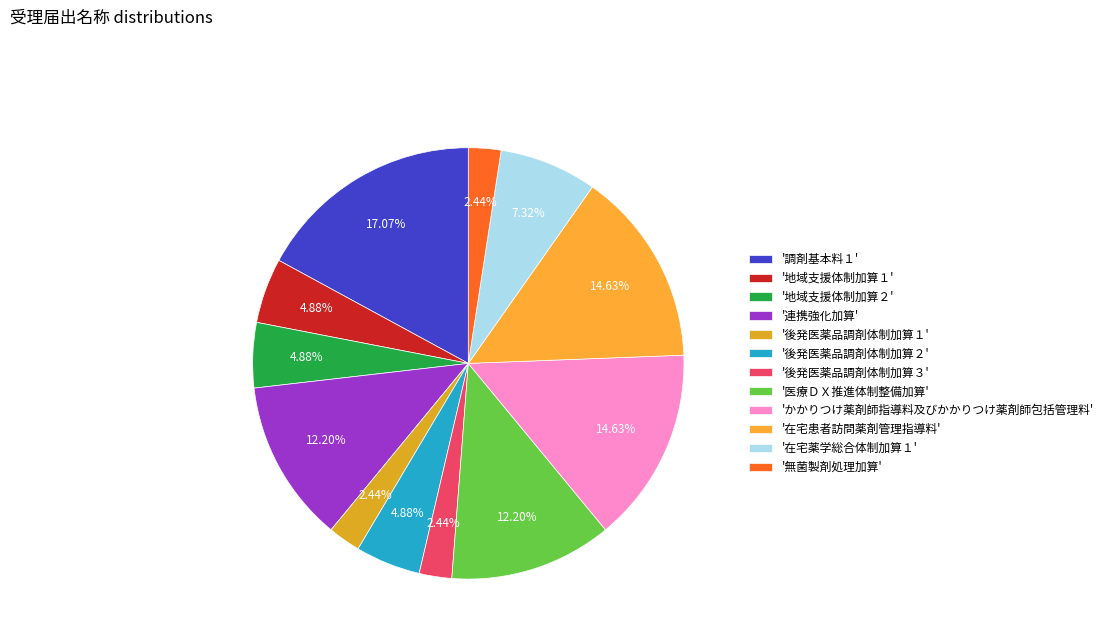

Rank the categories by value from lowest to highest.

後発医薬品調剤体制加算１, 後発医薬品調剤体制加算３, 無菌製剤処理加算, 地域支援体制加算１, 地域支援体制加算２, 後発医薬品調剤体制加算２, 在宅薬学総合体制加算１, 連携強化加算, 医療ＤＸ推進体制整備加算, かかりつけ薬剤師指導料及びかかりつけ薬剤師包括管理料, 在宅患者訪問薬剤管理指導料, 調剤基本料１